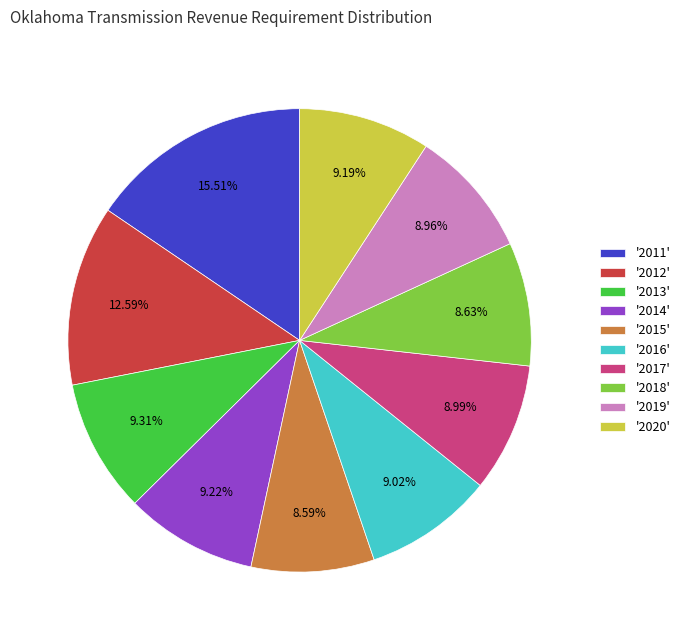

To the nearest percent, what is the difference between the largest and smallest slice percentages?

7%